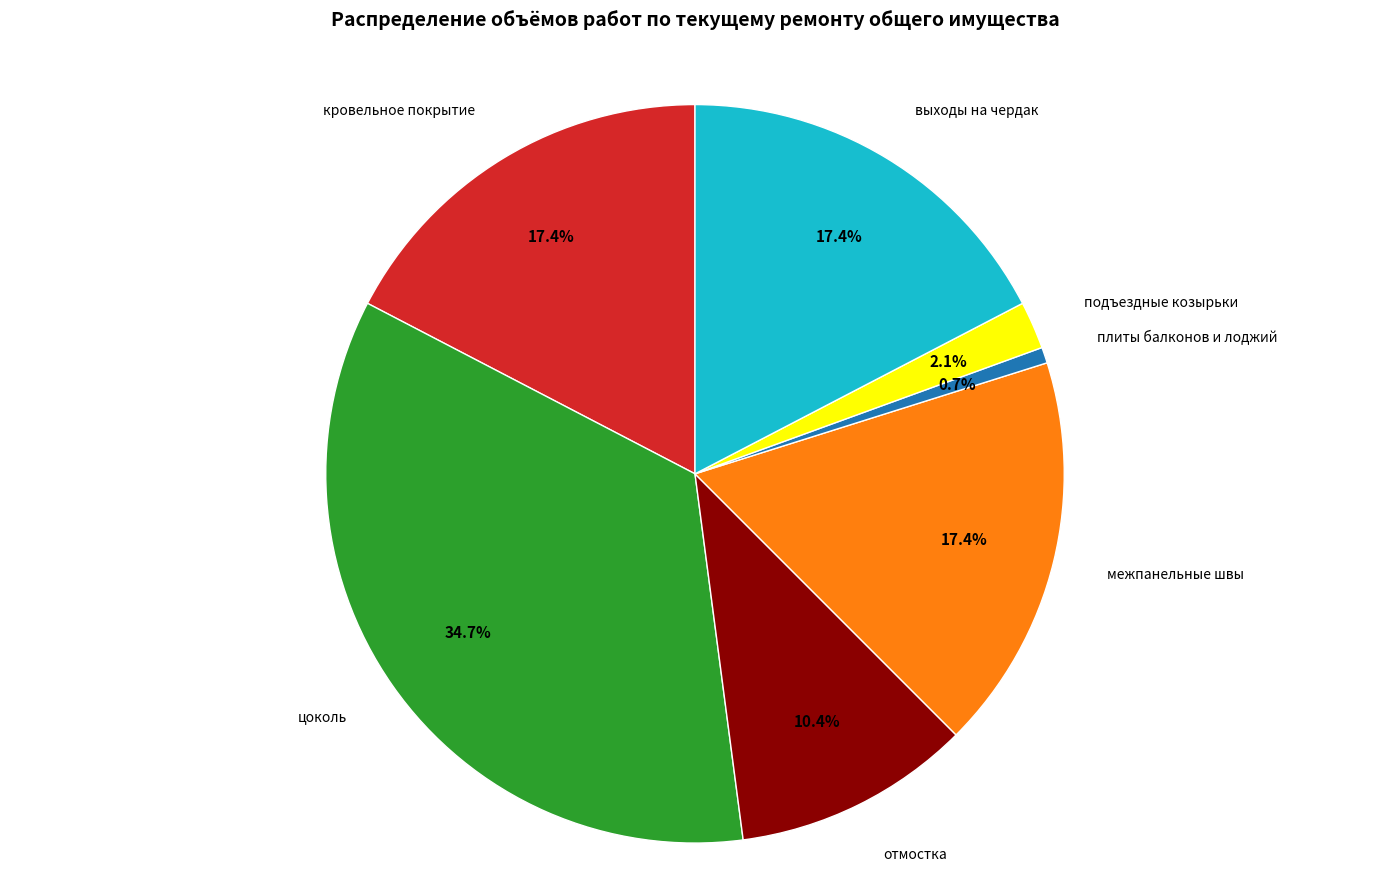

Between кровельное покрытие and подъездные козырьки, which is larger?

кровельное покрытие